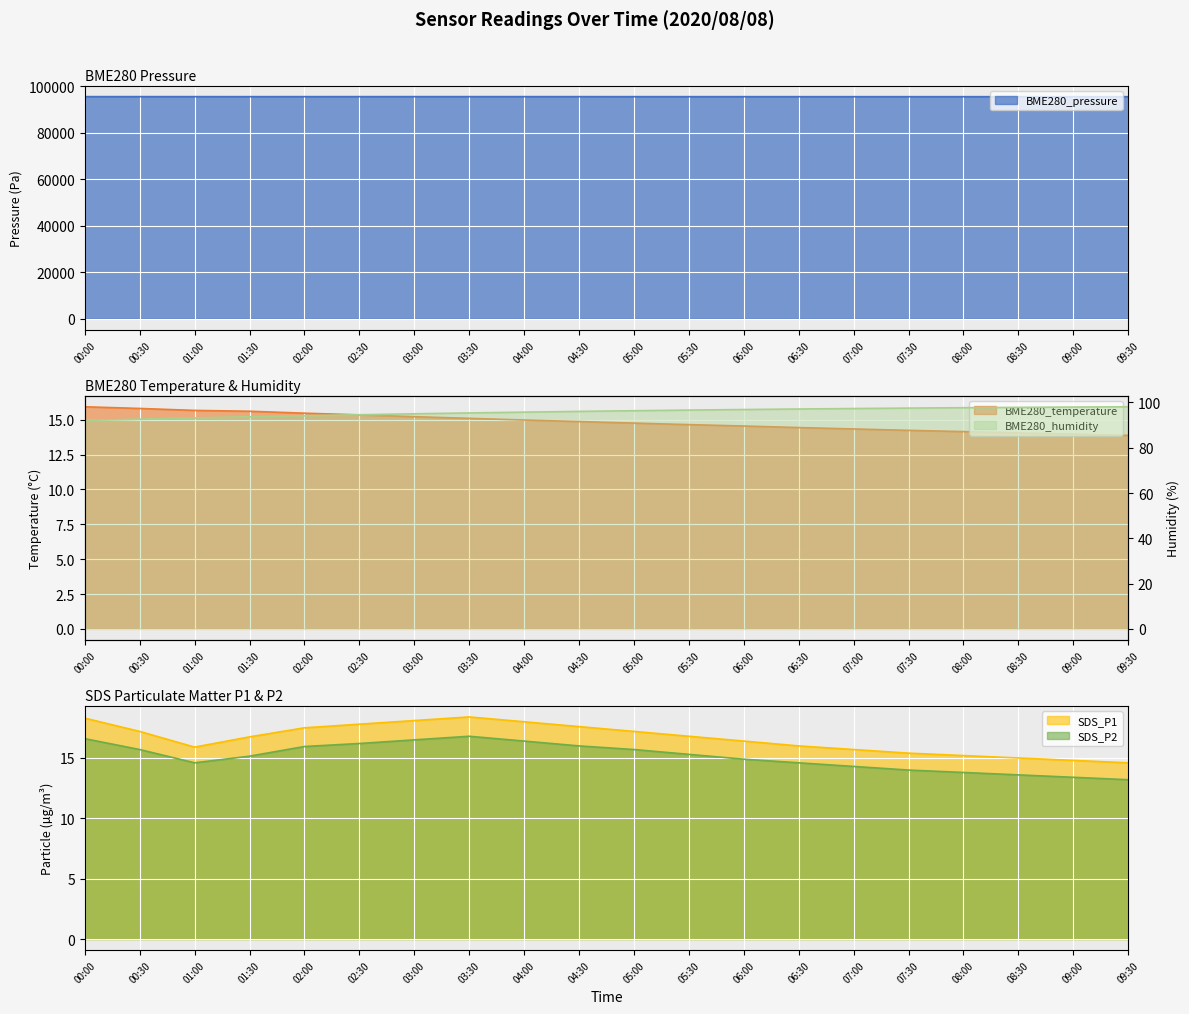

Reading left to right, transcribe all the data shown in this chart.

BME280_pressure: 95600.2	95600.8	95595.1	95590.7	95593.9	95598.1	95601.3	95603.4	95598.8	95594.2	95589.7	95585.1	95582.4	95580.1	95578.3	95576.9	95575.2	95574.6	95573.9	95572.4
BME280_temperature: 15.9	15.8	15.7	15.6	15.5	15.3	15.2	15.1	15.0	14.9	14.8	14.7	14.6	14.4	14.3	14.2	14.2	14.1	14.0	13.9
BME280_humidity: 92.0	92.6	93.2	93.7	94.2	94.6	95.0	95.4	95.7	96.0	96.3	96.6	96.9	97.1	97.3	97.5	97.7	97.8	98.0	98.1
SDS_P1: 18.3	17.2	15.9	16.8	17.5	17.8	18.1	18.4	18.0	17.6	17.2	16.8	16.4	16.0	15.7	15.4	15.2	15.0	14.8	14.6
SDS_P2: 16.6	15.7	14.6	15.2	15.9	16.2	16.5	16.8	16.4	16.0	15.7	15.3	14.9	14.6	14.3	14.0	13.8	13.6	13.4	13.2